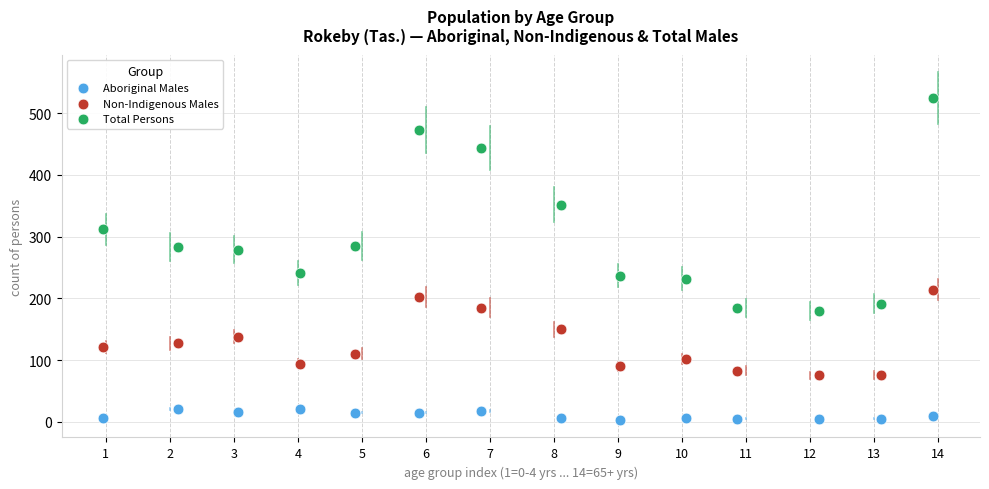

Across all data points, what is the range of Y values (max minus min)?

522